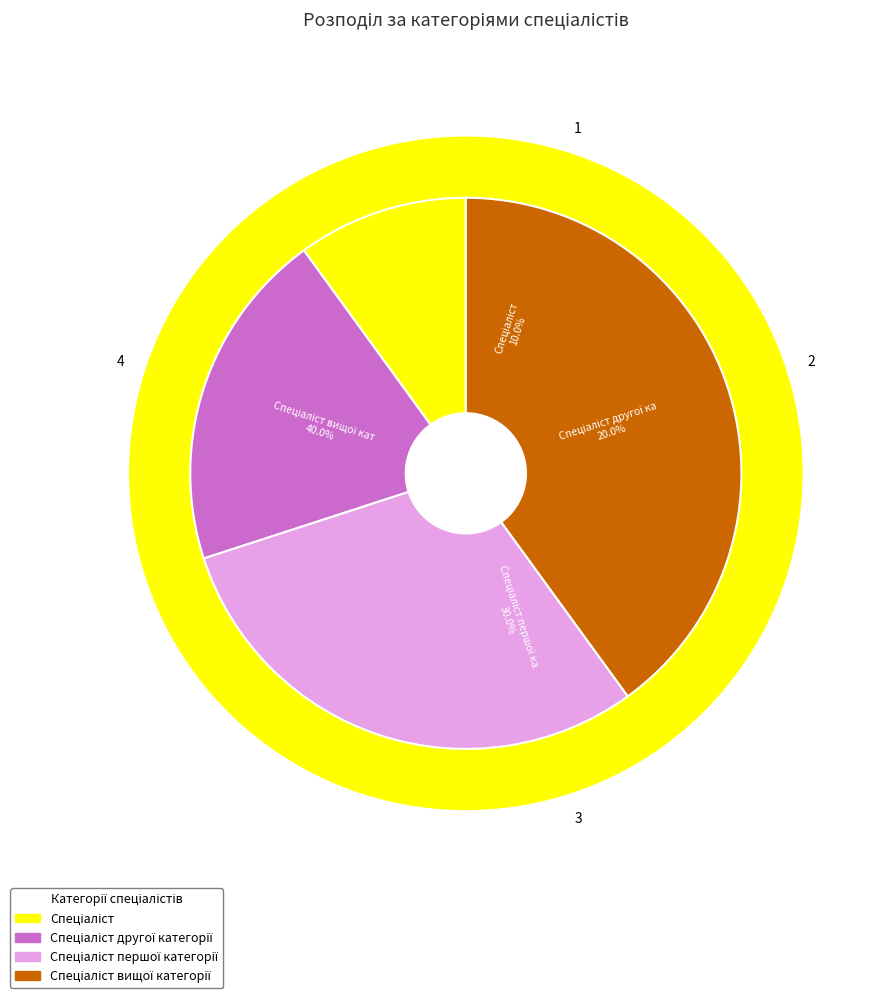

To the nearest percent, what is the difference between the Спеціаліст and Спеціаліст вищої категорії slice percentages?

30%